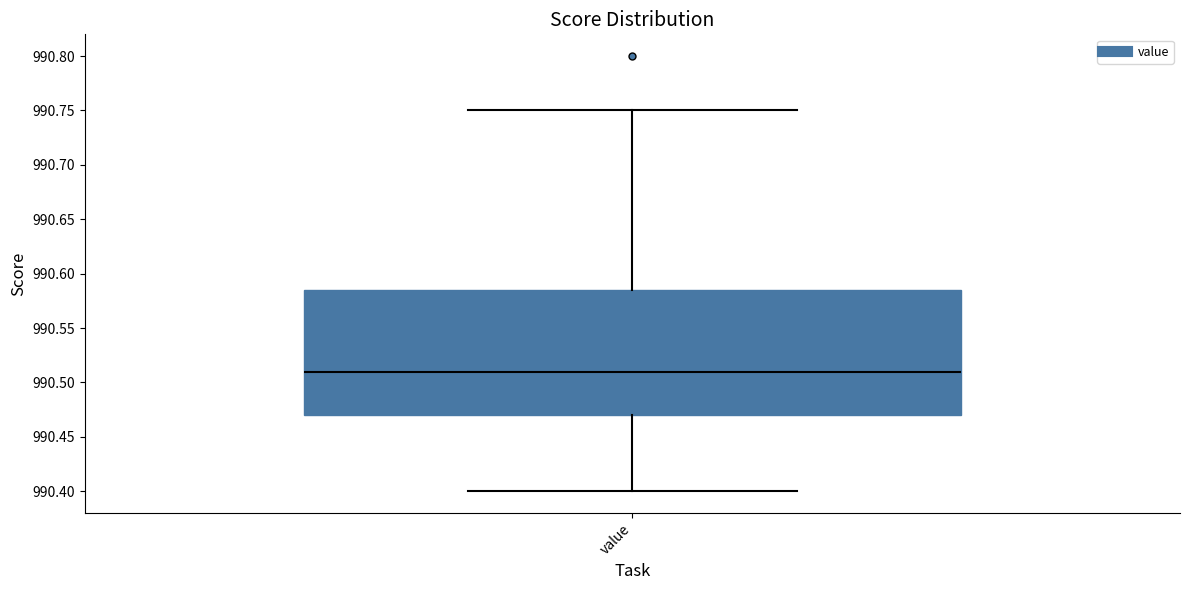

Transcribe this box plot: give where the median line is, the range the box spans, and where the two whiskers end, as read against the y-axis. The values are not printed on the chart, so give them approximately, as read against the axis.

median 990.510, box 990.470 to 990.585, whiskers 990.400 to 990.750